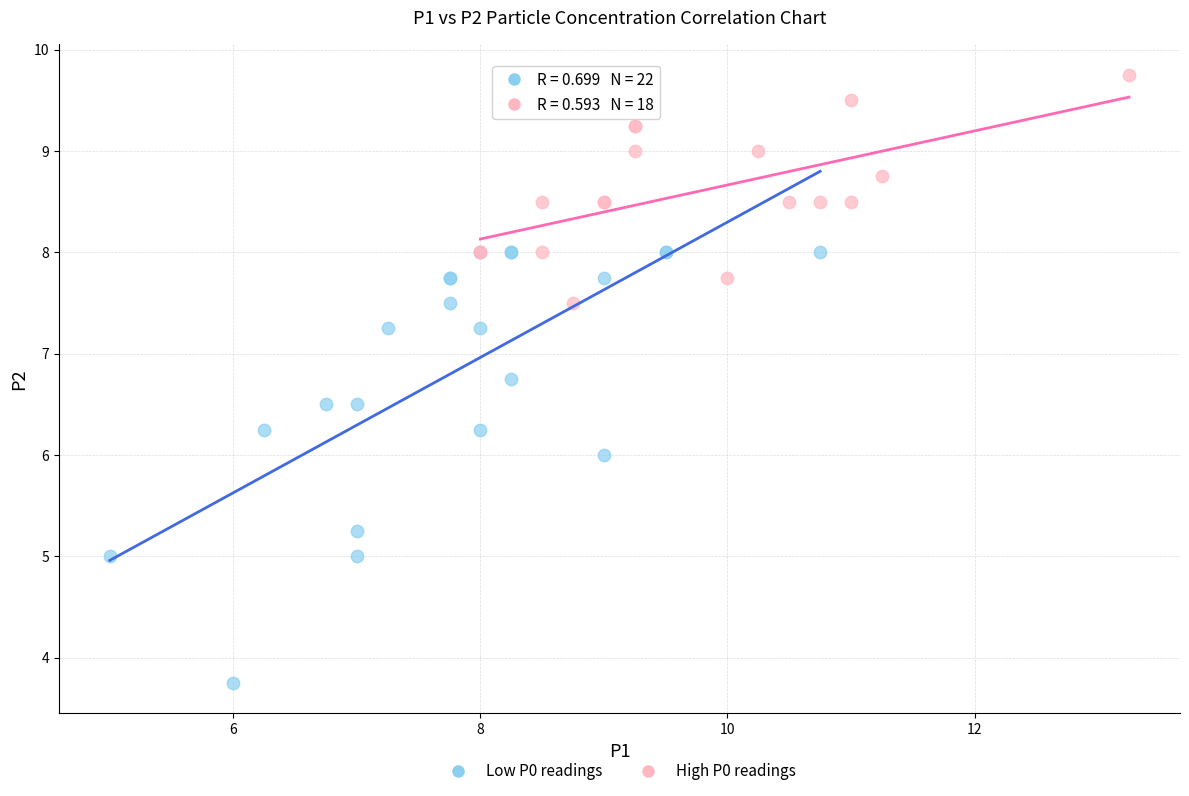

Which series reaches the maximum Y coordinate?

High P0 readings